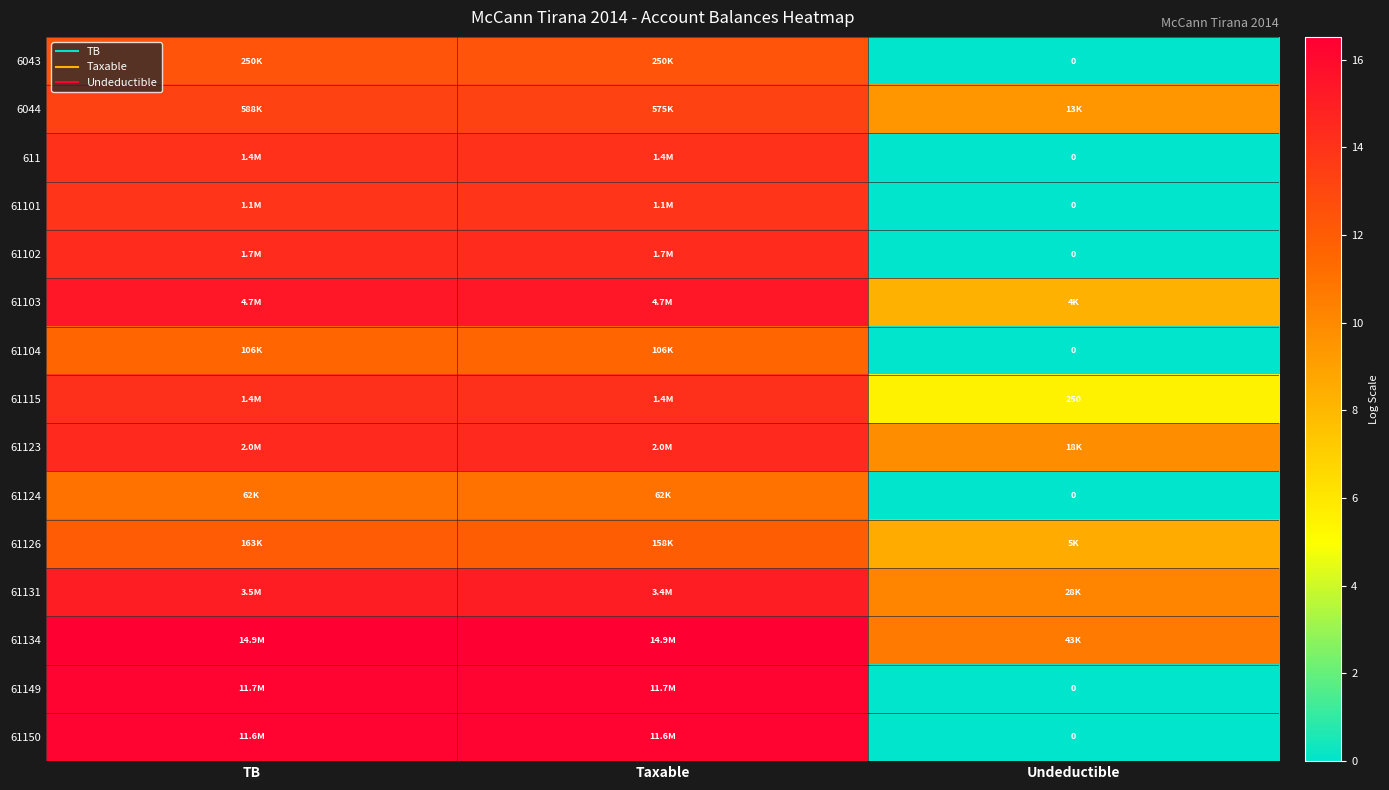

What is the maximum value for 6043?

12.4